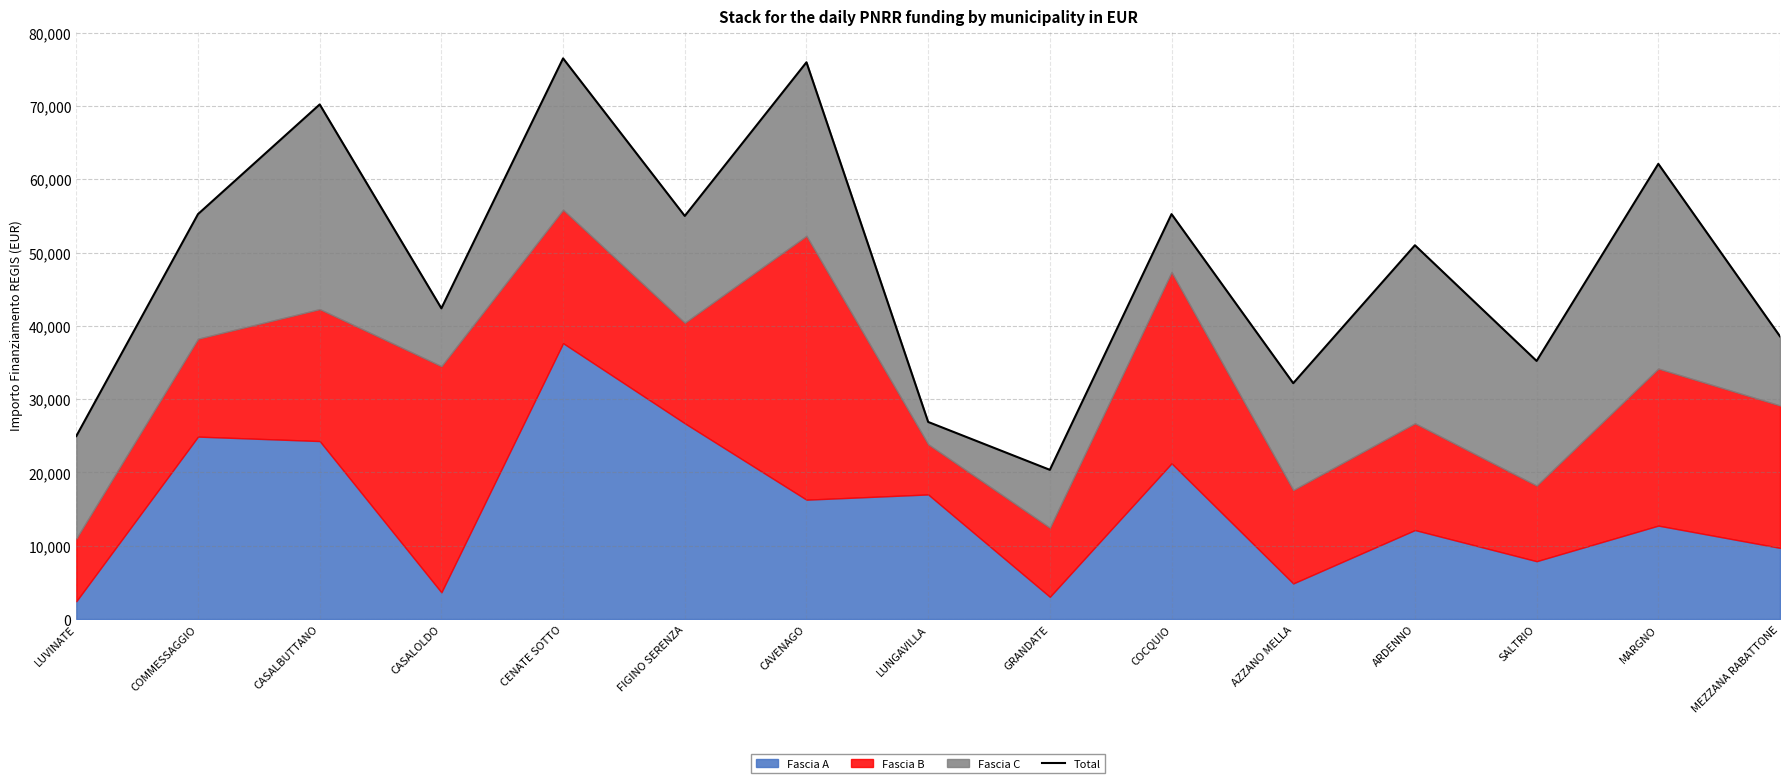

What is the value of the 8th point from the left?

26887